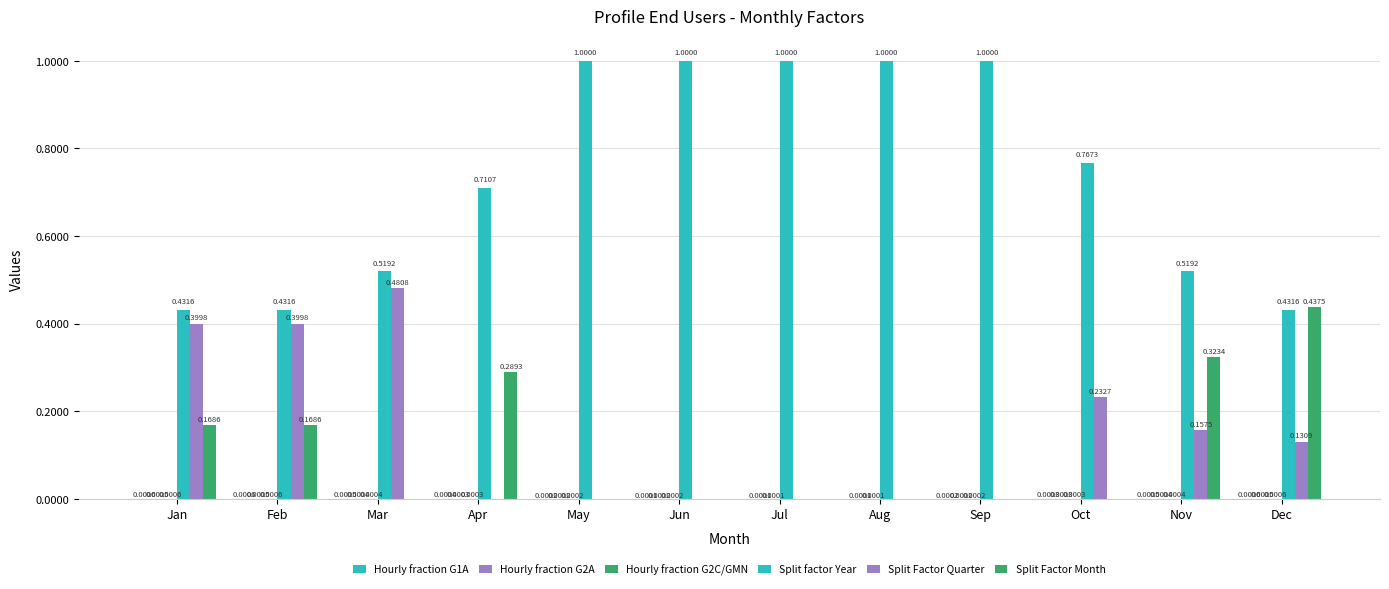

Which category has the highest value in the Split Factor Month series?

Dec